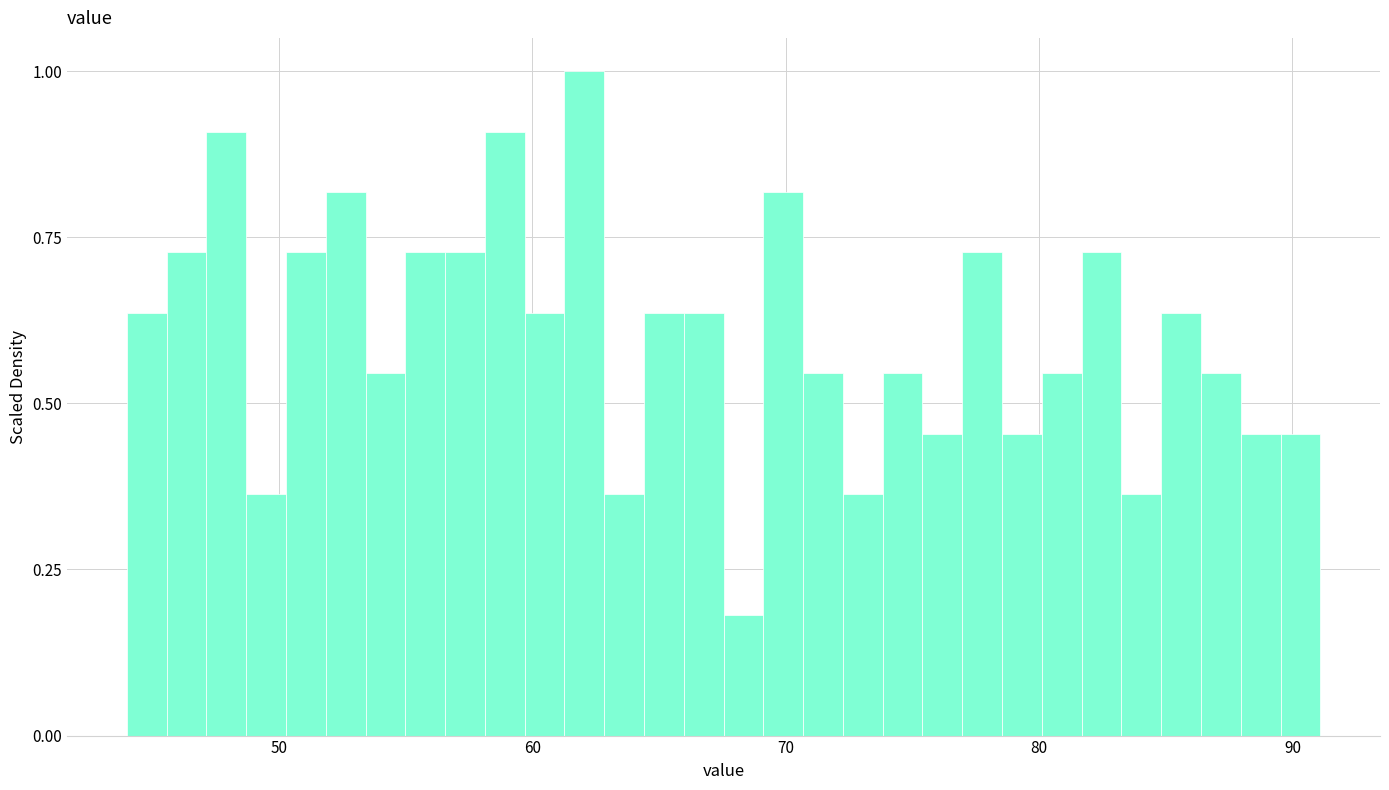

Read against the x-axis, roughly where is the centre of the tallest bar?

62